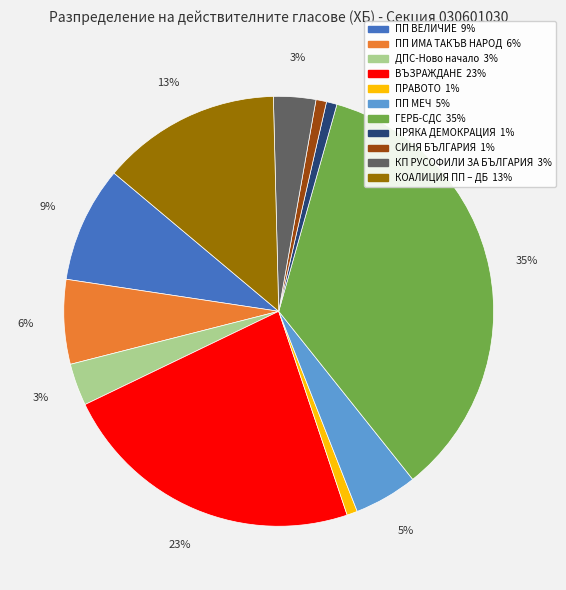

How many slices are in this pie chart?

11